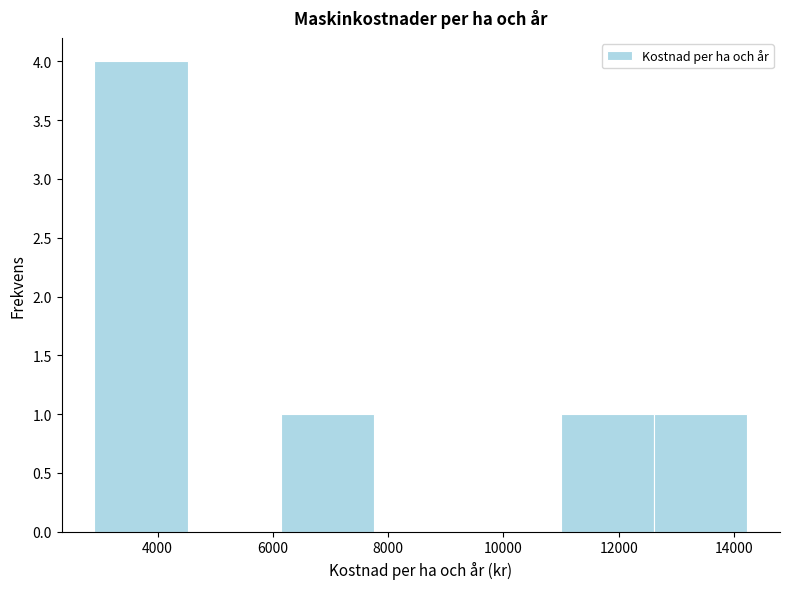

Reading left to right, transcribe this chart: for each bar, give the range it covers on the x-axis and its height. Neither the bar edges nor the heights are printed on the chart, so give them approximately, as read against the axes.

3000 to 4600: 4
4600 to 6200: 0
6200 to 7800: 1
7800 to 9400: 0
9400 to 11000: 0
11000 to 12600: 1
12600 to 14200: 1